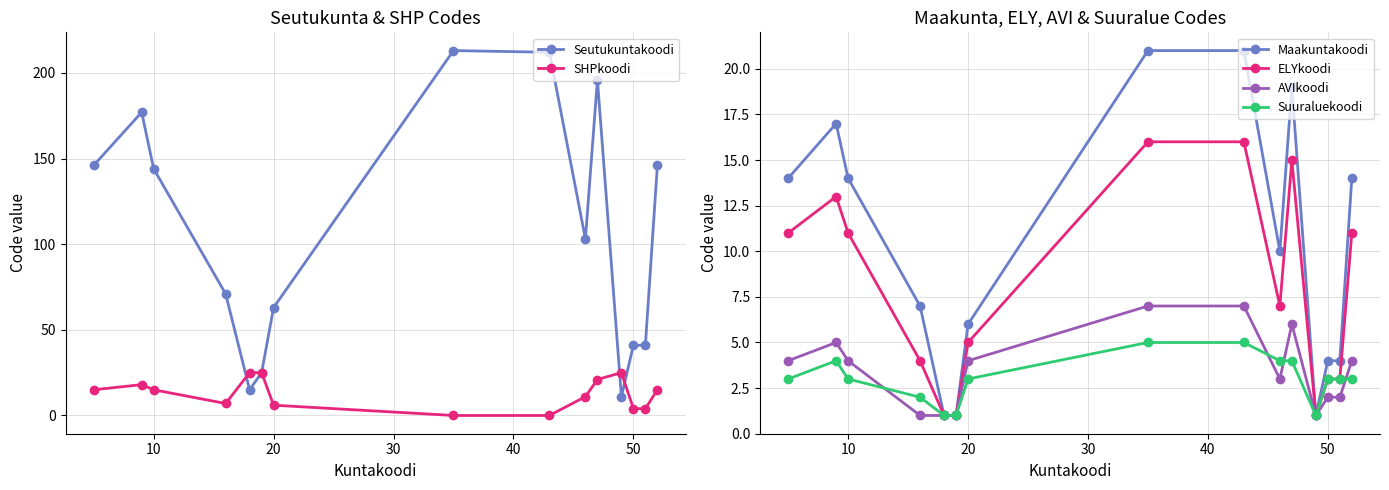

True or false: Seutukuntakoodi has more than 1 interior local peaks.

True